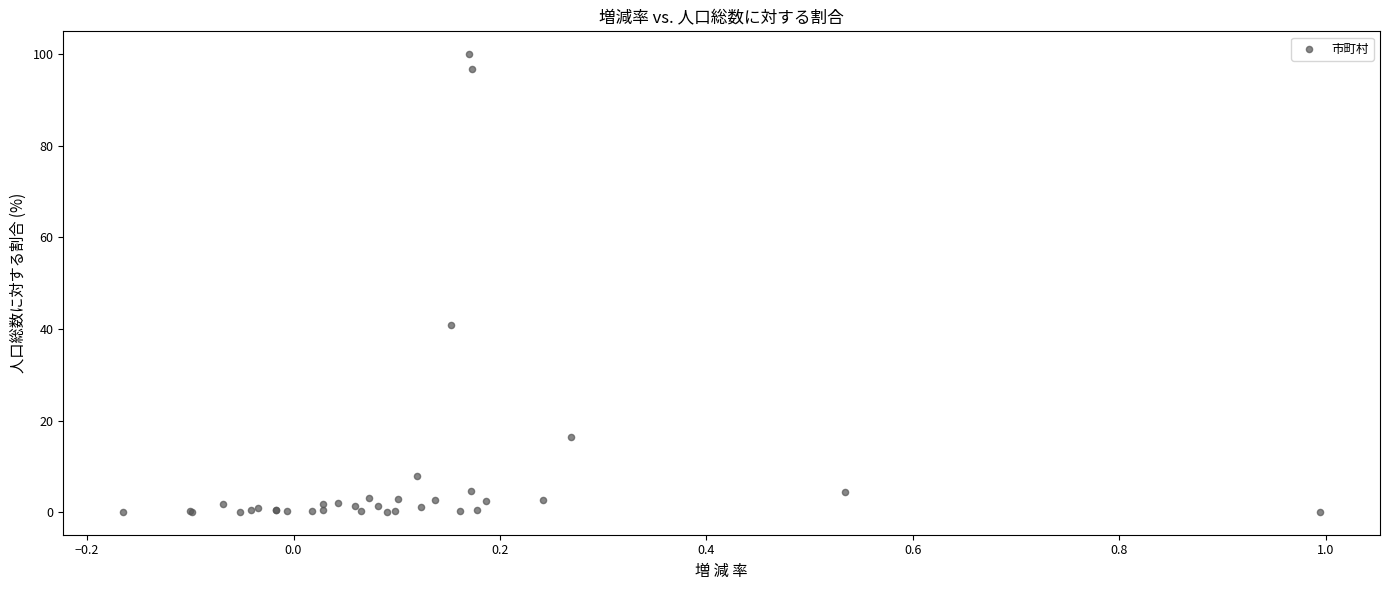

What Y value in the scatter plot is closest to 50?

40.8